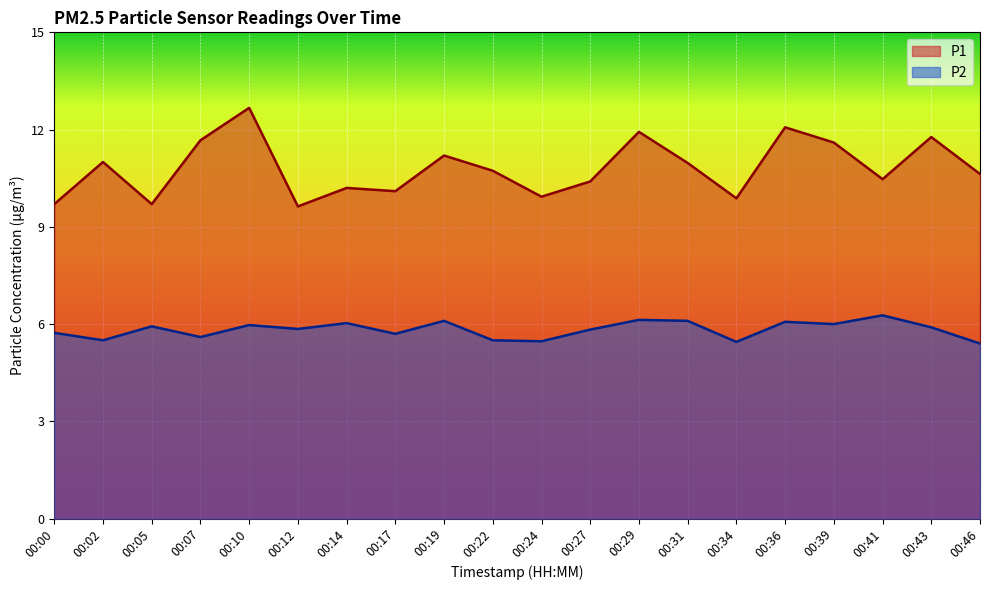

How many data points in P1 are less than 10?

5